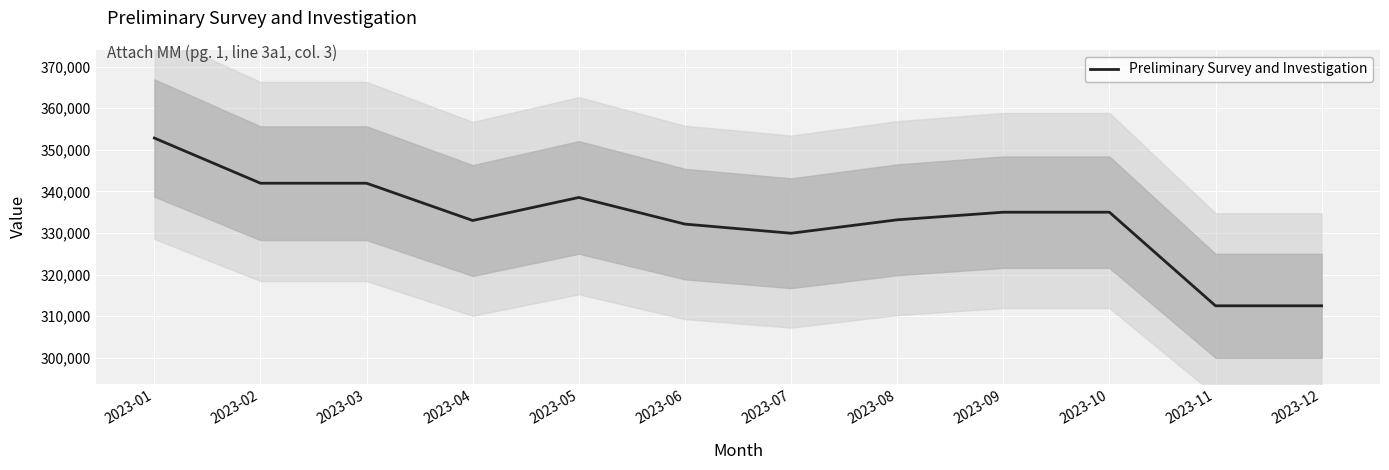

Reading left to right, extract all data points from this chart.

2023-01=352832	2023-02=341972	2023-03=341972	2023-04=333007	2023-05=338548	2023-06=332146	2023-07=329946	2023-08=333172	2023-09=335002	2023-10=335002	2023-11=312500	2023-12=312500